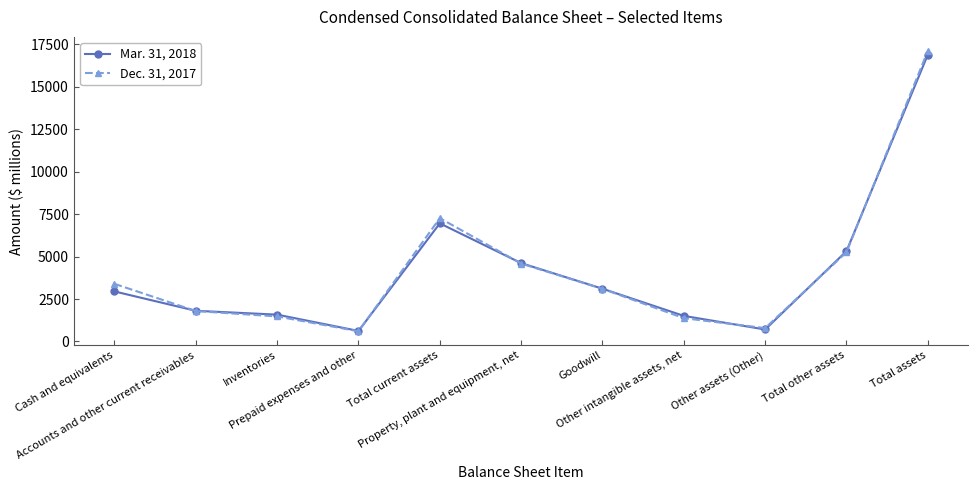

What is the label of the 4th point from the right?

Other intangible assets, net